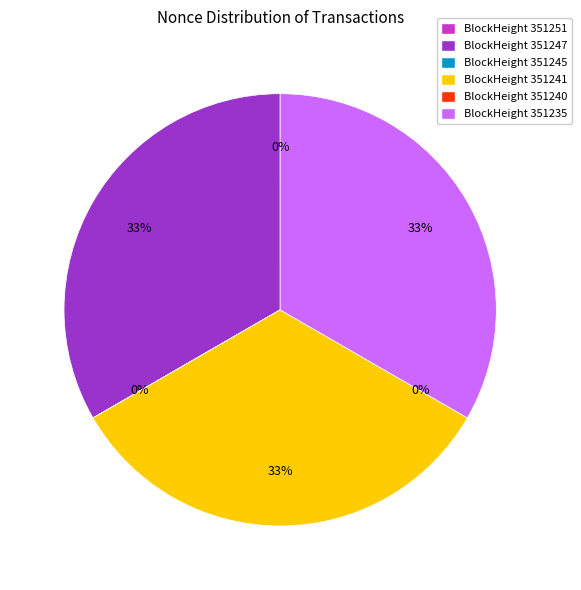

What is the change in value from 351240 to 351235?

+23315